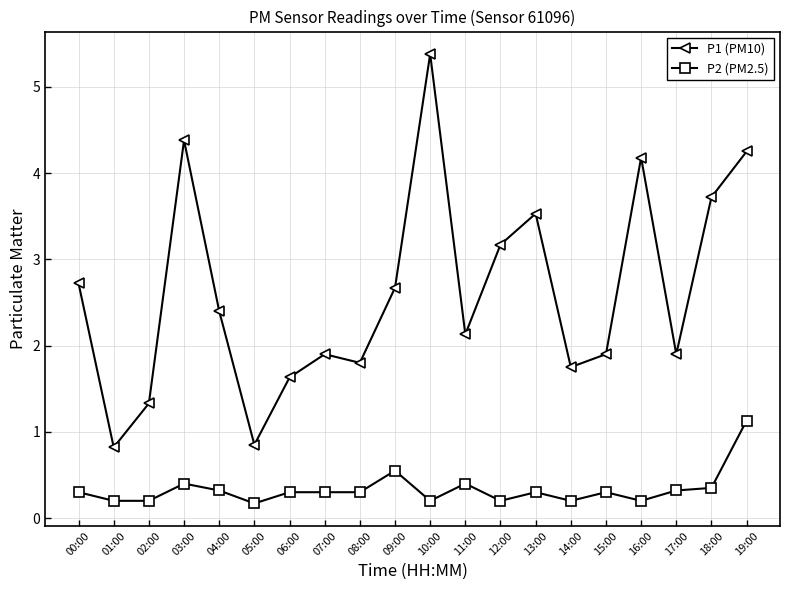

At which category does P1 (PM10) reach its first local valley?

01:00